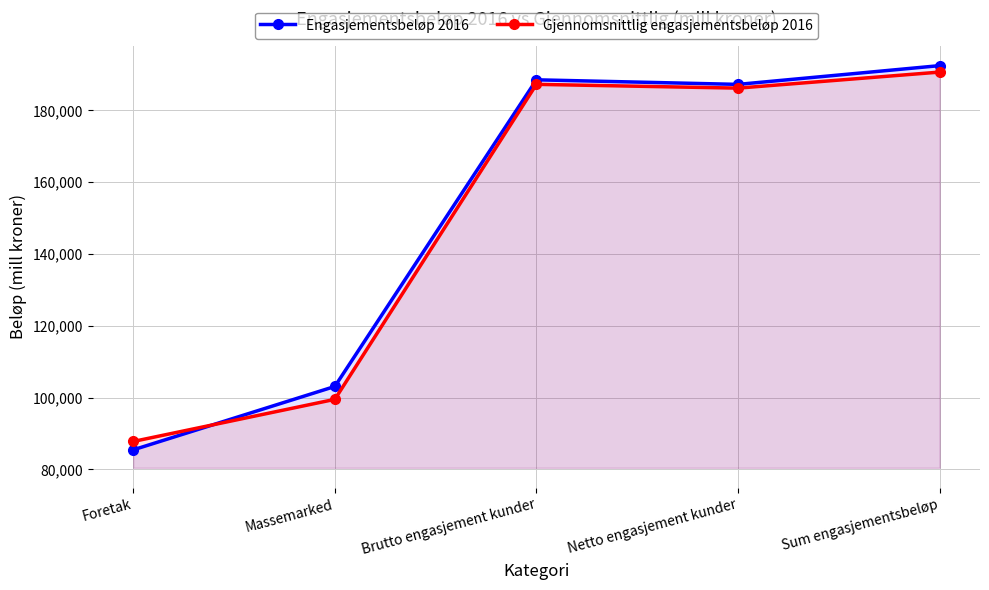

The value of Gjennomsnittlig engasjementsbeløp 2016 at Foretak is 87757.0. True or false?

True